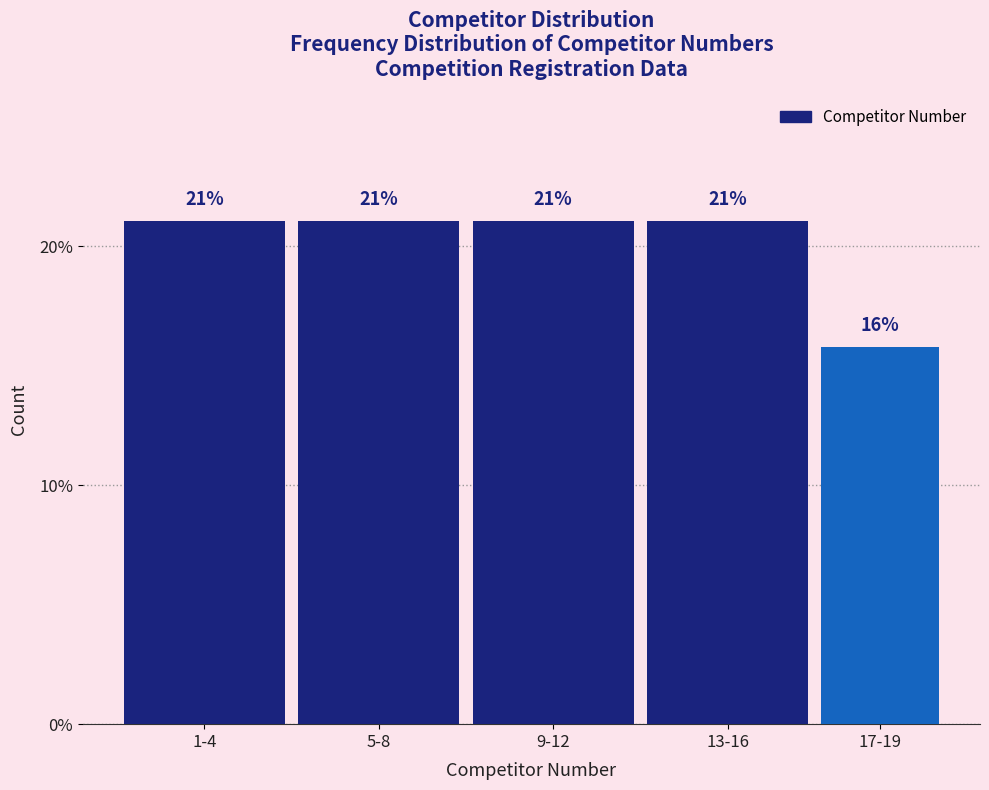

Which label corresponds to the smallest value in the chart?

17-19